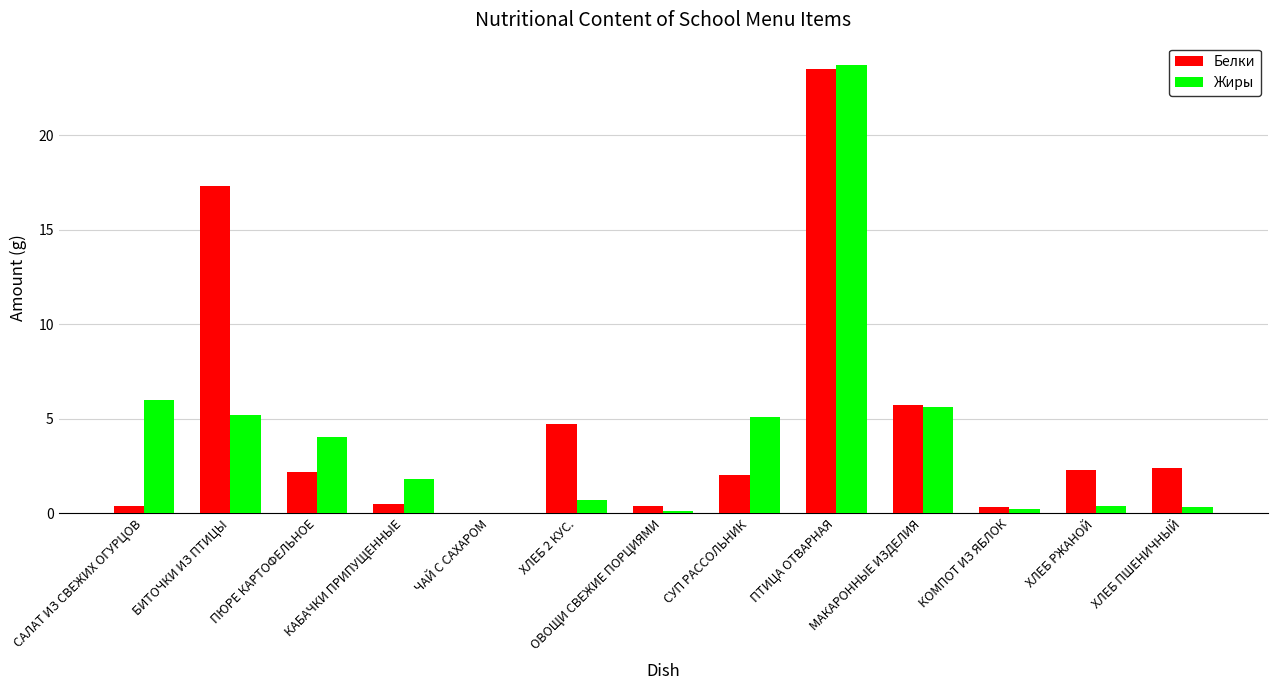

At which label is Жиры closest to 11?

САЛАТ ИЗ СВЕЖИХ ОГУРЦОВ